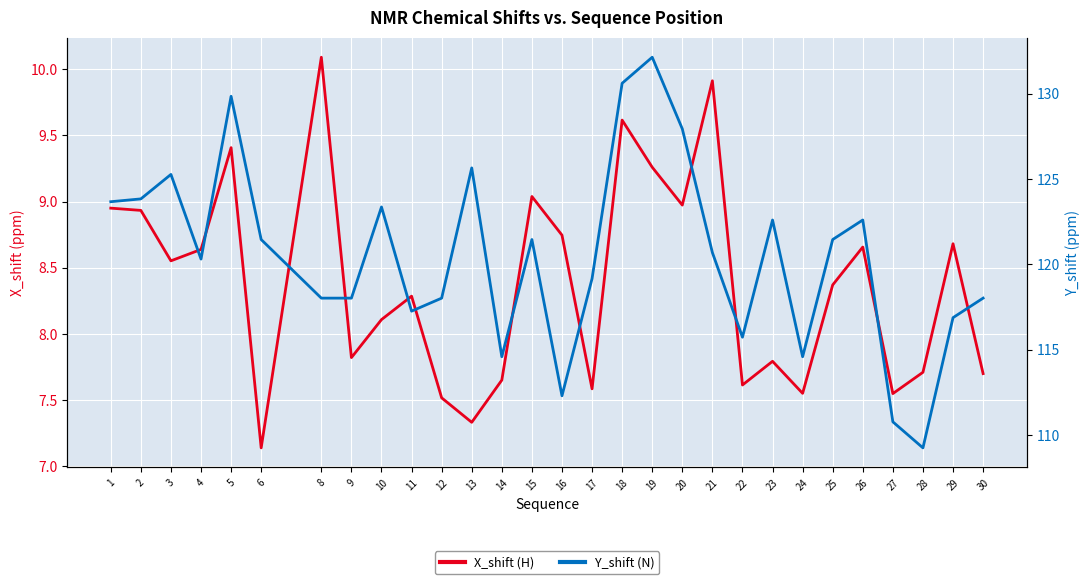

True or false: X_shift (H) and Y_shift (N) cross at least once.

False